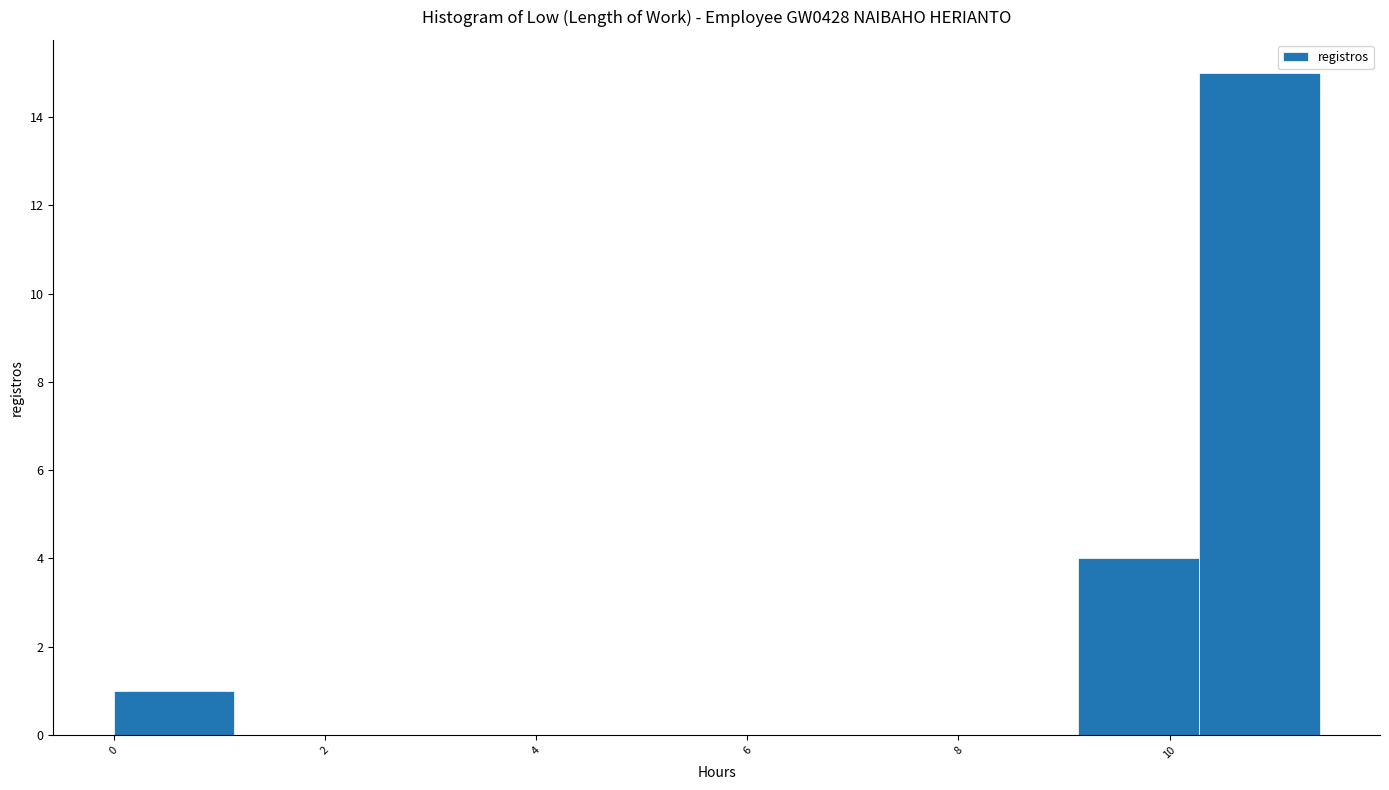

How tall is the bar that spans 10.2 to 11.4 on the x-axis? Neither the bar edges nor the heights are printed on the chart, so give them approximately, as read against the axes.

15